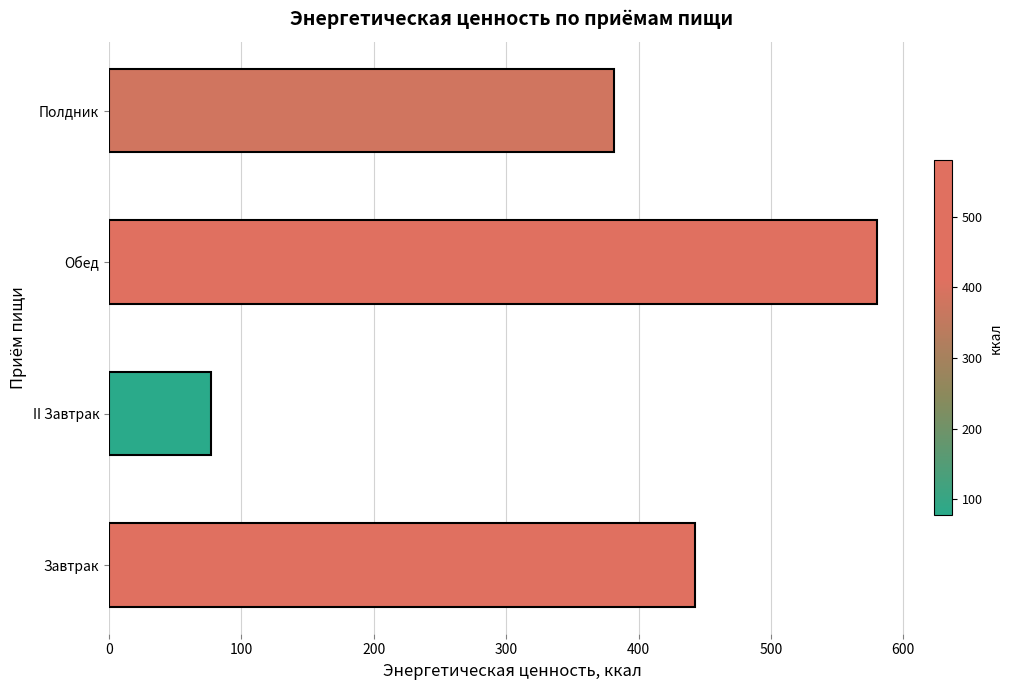

Reading top to bottom, extract all data points from this chart.

Полдник=381.4	Обед=579.8	II Завтрак=77.4	Завтрак=442.8